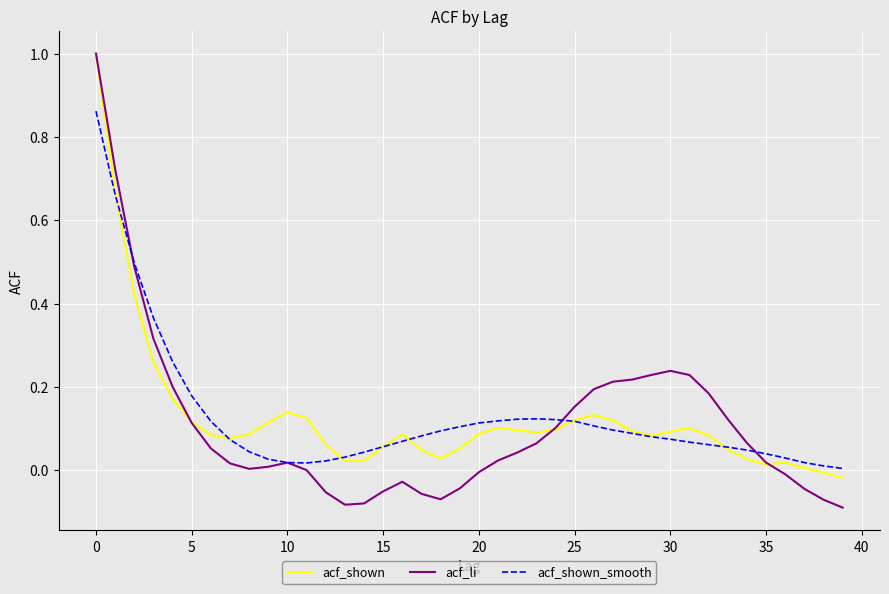

How many lines are shown in the chart?

3